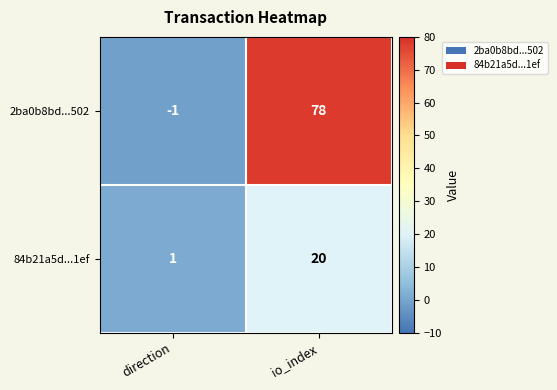

Reading left to right, transcribe all the data shown in this chart.

2ba0b8bd...502: direction=-1	io_index=78
84b21a5d...1ef: direction=1	io_index=20